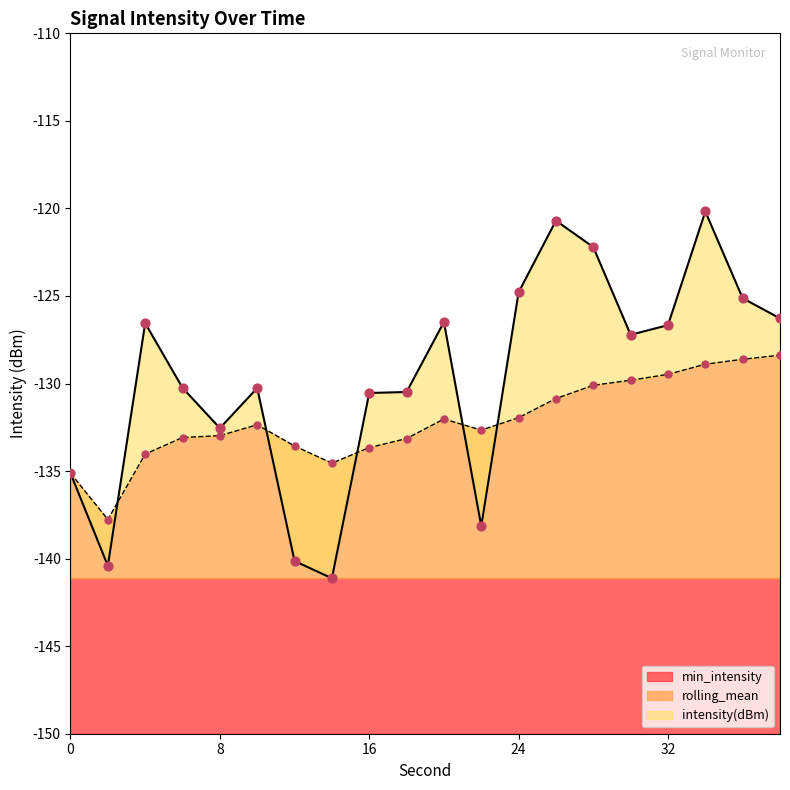

Which series has the widest spread of Y values?

intensity(dBm)